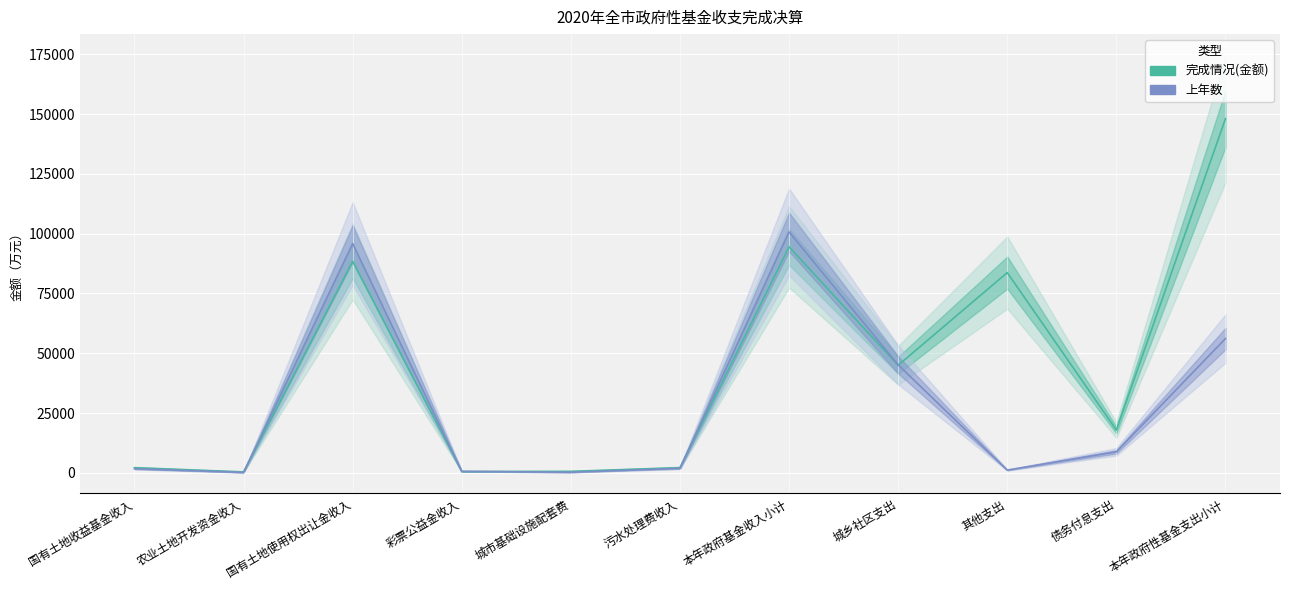

At which label does 完成情况(金额) reach its peak?

本年政府性基金支出小计